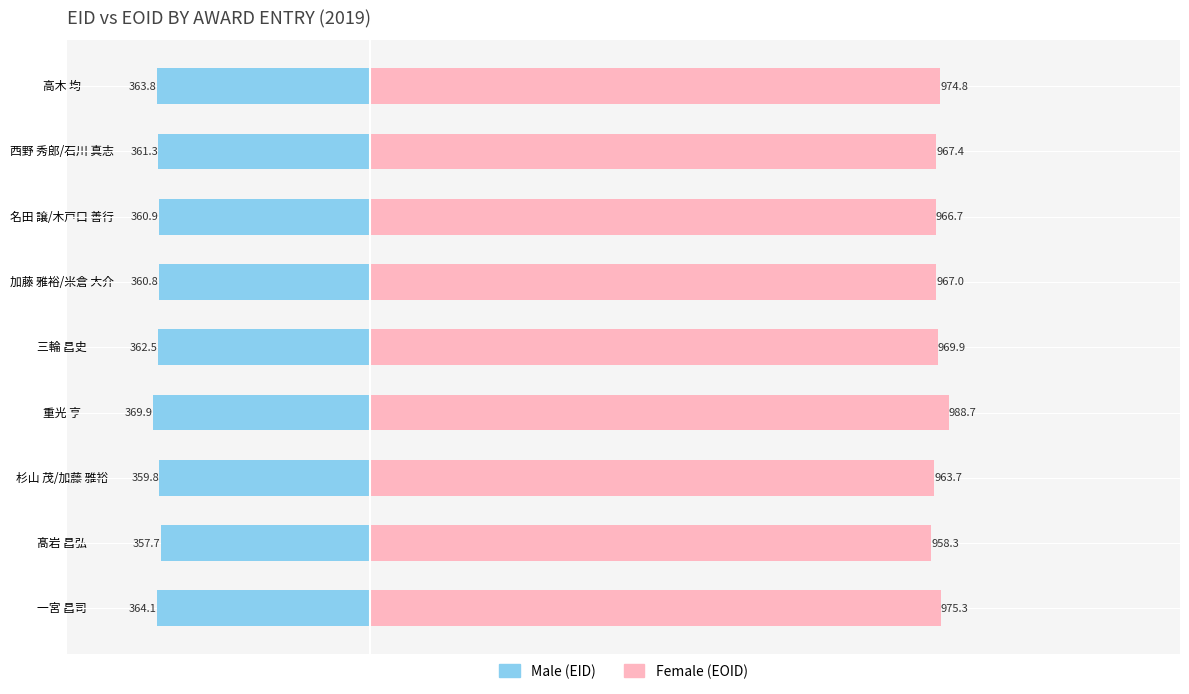

Reading left to right, transcribe all the data shown in this chart.

Male: -364.1	-357.7	-359.8	-369.9	-362.5	-360.8	-360.9	-361.3	-363.8
Female: 975.3	958.3	963.7	988.7	969.9	967.0	966.7	967.4	974.8